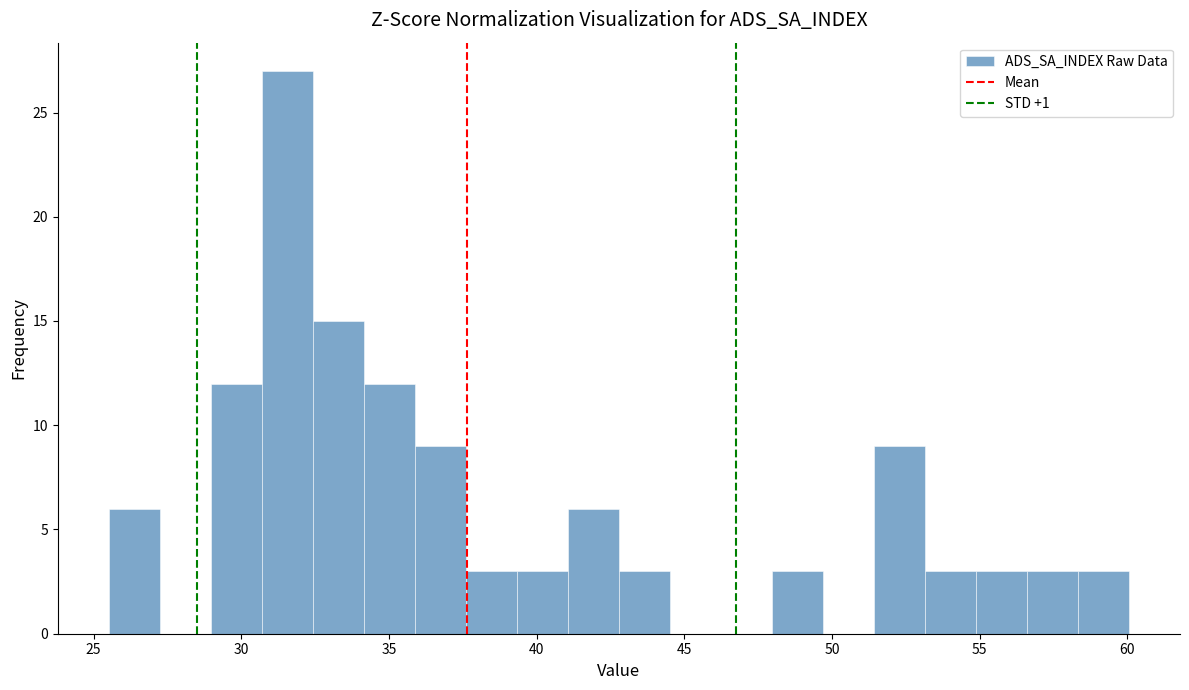

Around what value on the x-axis is the tallest bar? Give the approximate position of its centre, as read against the axis.

31.5